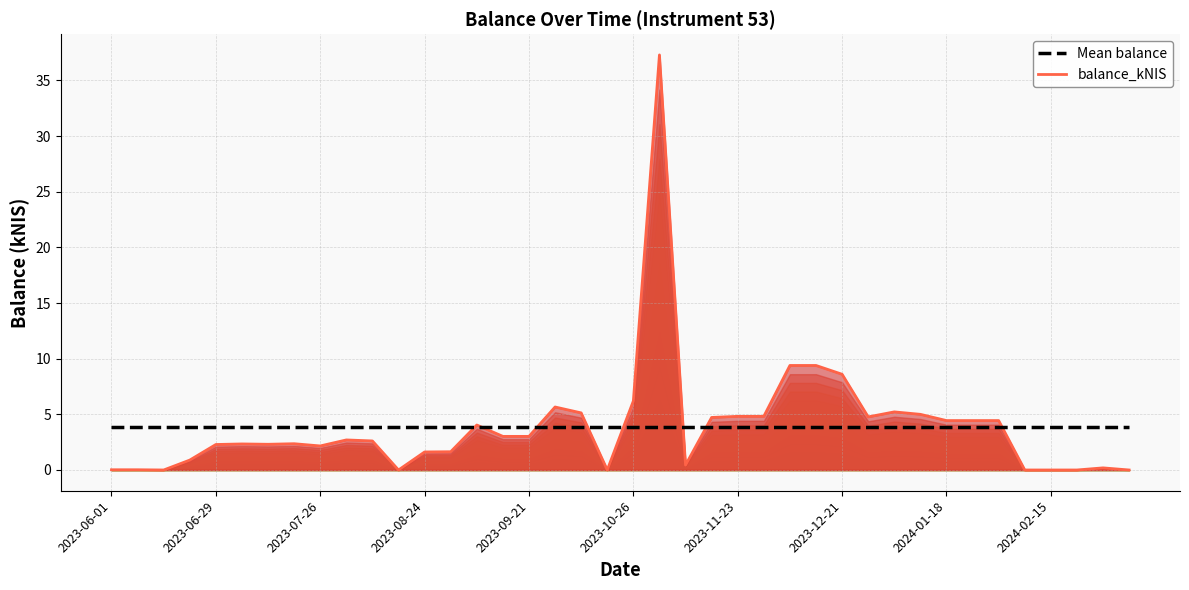

Does the chart have visible grid lines?

Yes